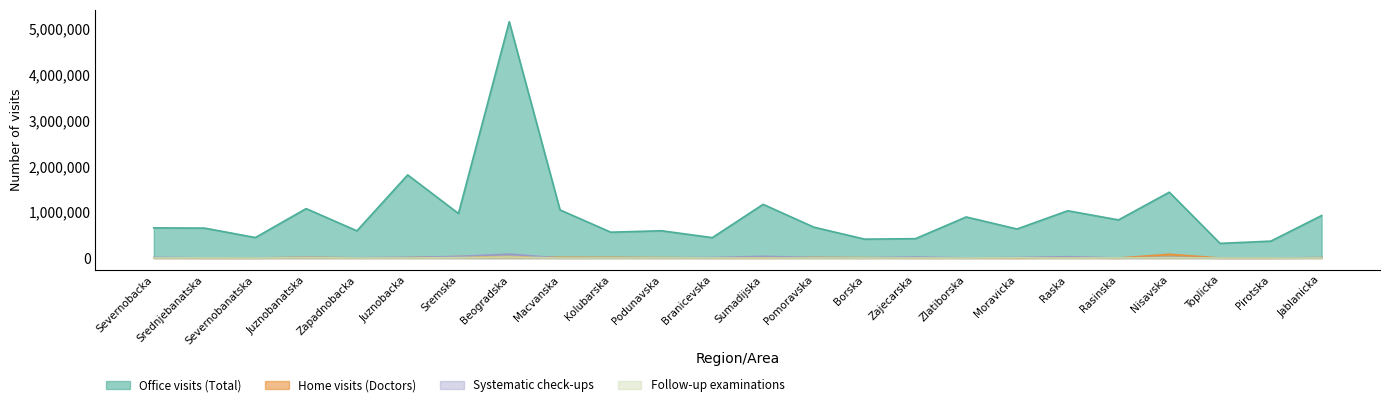

Reading left to right, what are all the values shown in this chart?

Office visits (Total): 657736	652224	446432	1076741	593058	1811378	970399	5149146	1048802	563332	594350	444465	1170210	672462	411673	421844	895198	632660	1030264	830973	1434355	319014	368355	926008
Home visits (Doctors): 3426	2211	2058	13507	3861	7858	31570	30788	15543	14443	9213	2948	2445	12588	8504	2503	4466	412	11016	631	81439	1010	769	7807
Systematic check-ups: 13184	2741	1474	12383	5240	13234	35062	86355	0	5185	3309	10075	37203	8572	2202	21832	2178	10572	28918	1168	17126	0	1709	6726
Follow-up examinations: 225	1919	0	7219	0	401	9424	22907	0	0	2337	1314	168	0	0	0	0	4233	0	1685	7782	0	0	0